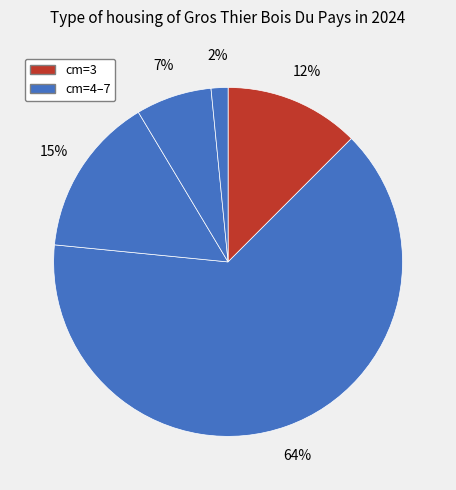

How many segments does this pie chart have?

5